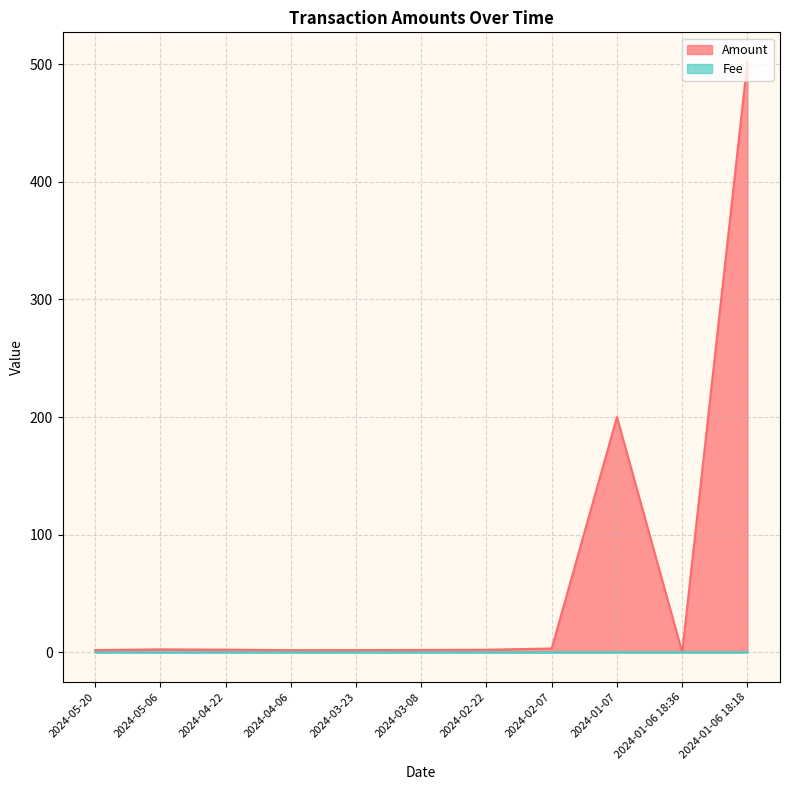

What is the difference between the maximum and minimum values in the Amount series?

502.0